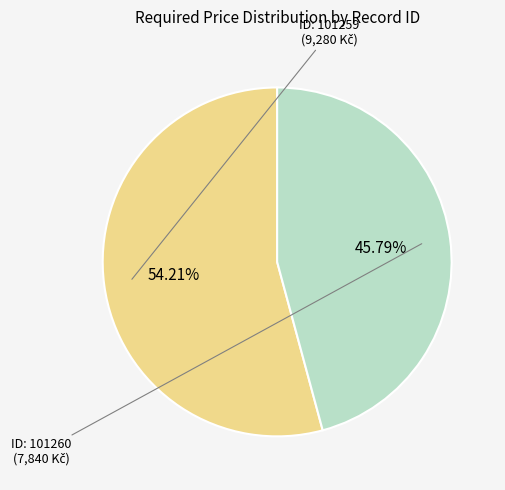

Is there any slice that represents more than half of the pie?

Yes